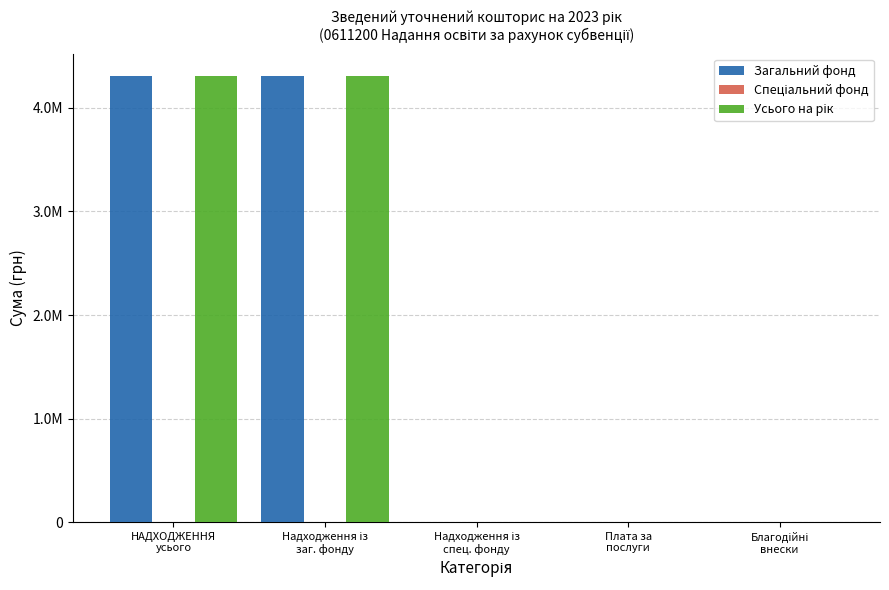

What is the spread (max minus min) of values at НАДХОДЖЕННЯ
усього?

4309689